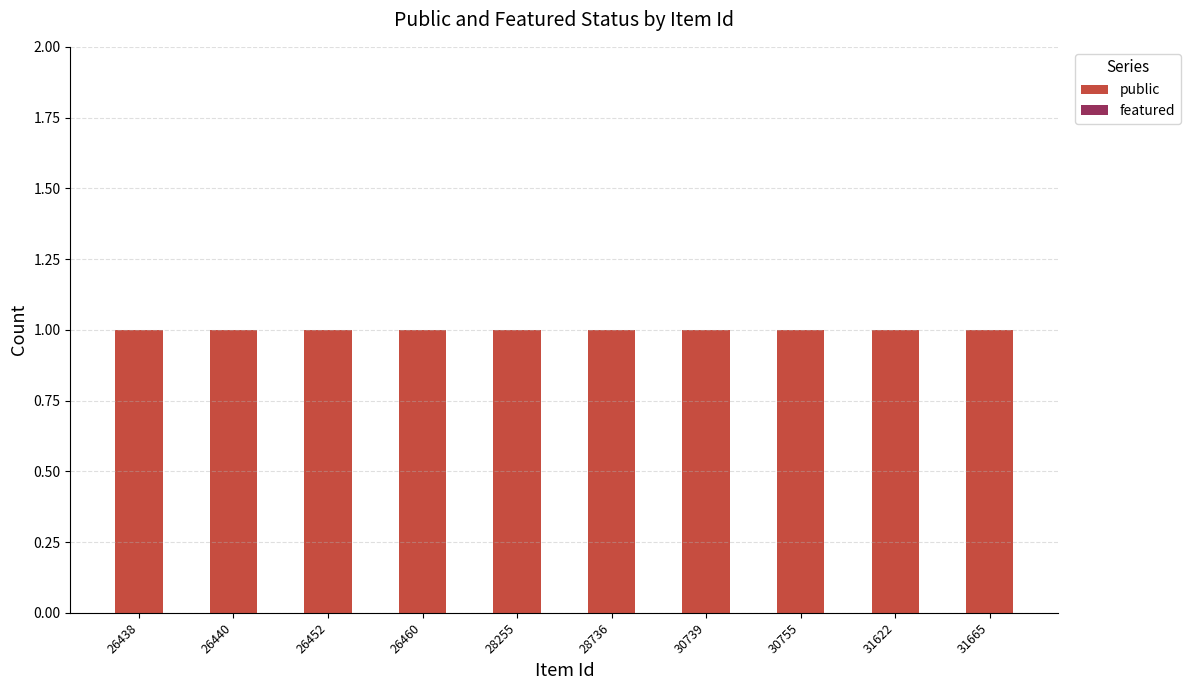

Which category has the lowest value in the featured series?

26438